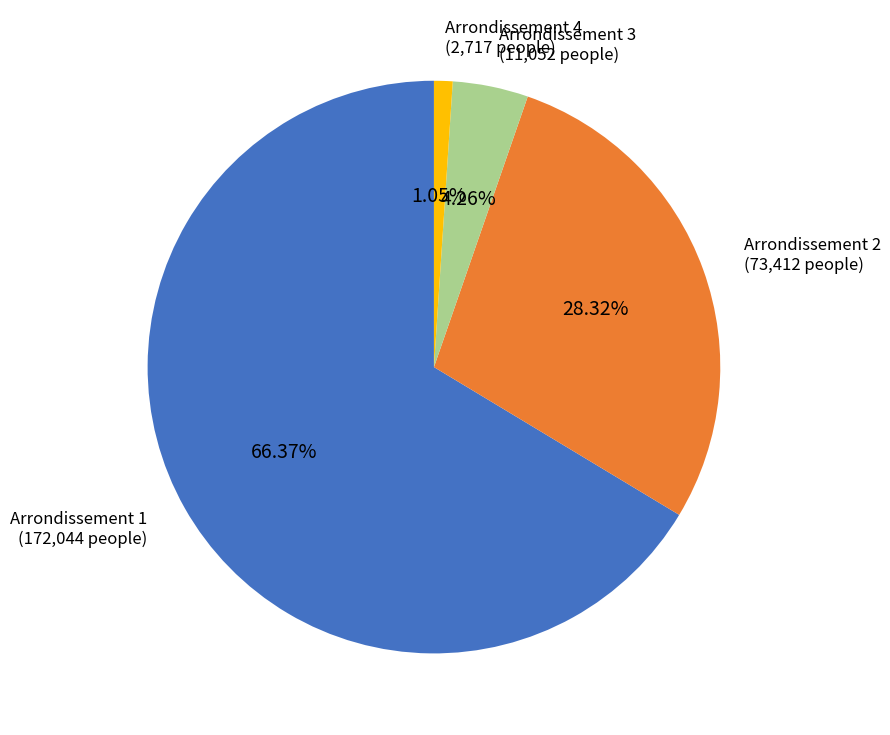

Count the number of slices in the pie.

4